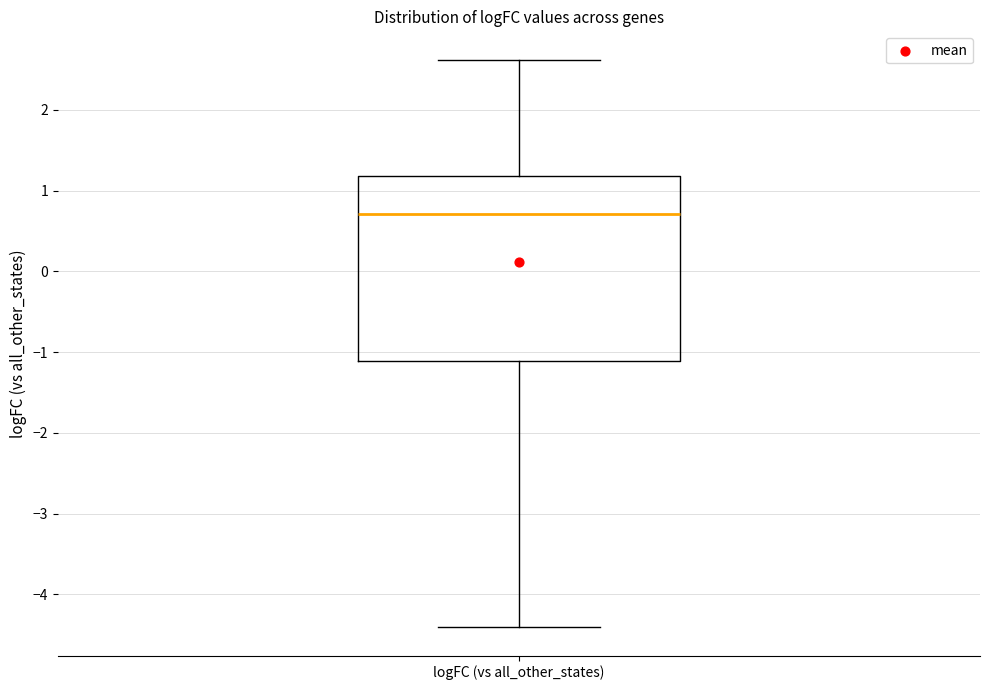

Read this box plot against the y-axis: the position of the median line, the range covered by the box, and the ends of both whiskers. The values are not printed on the chart, so give them approximately, as read against the axis.

median 0.7, box -1.1 to 1.2, whiskers -4.4 to 2.6